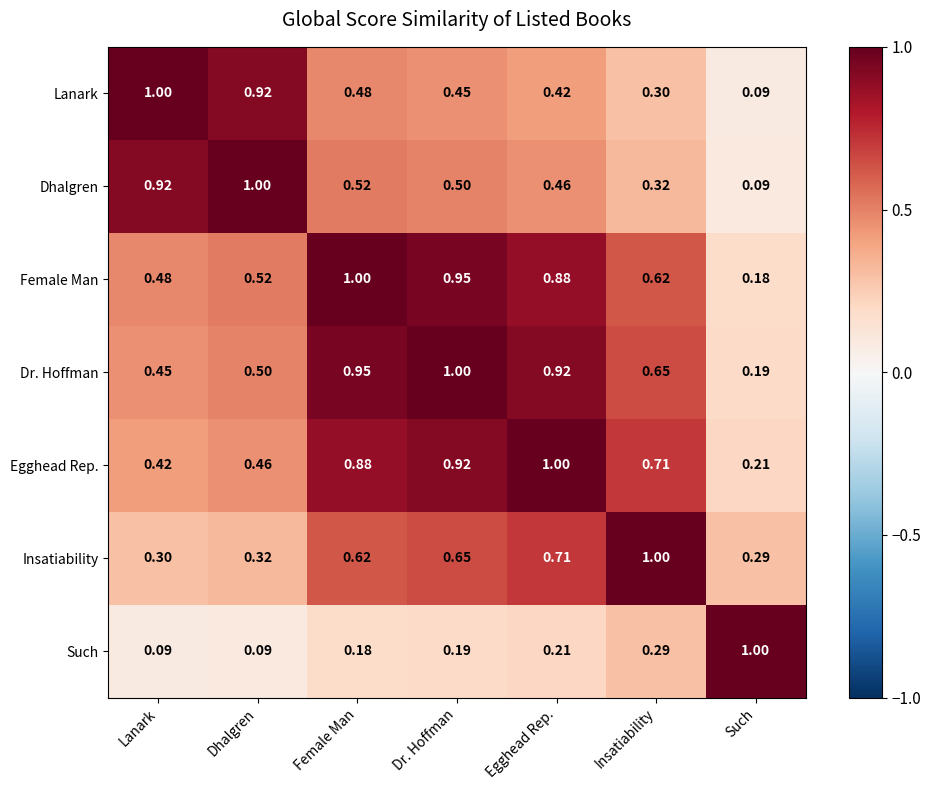

Where is Insatiability nearest to the value 0?

Such